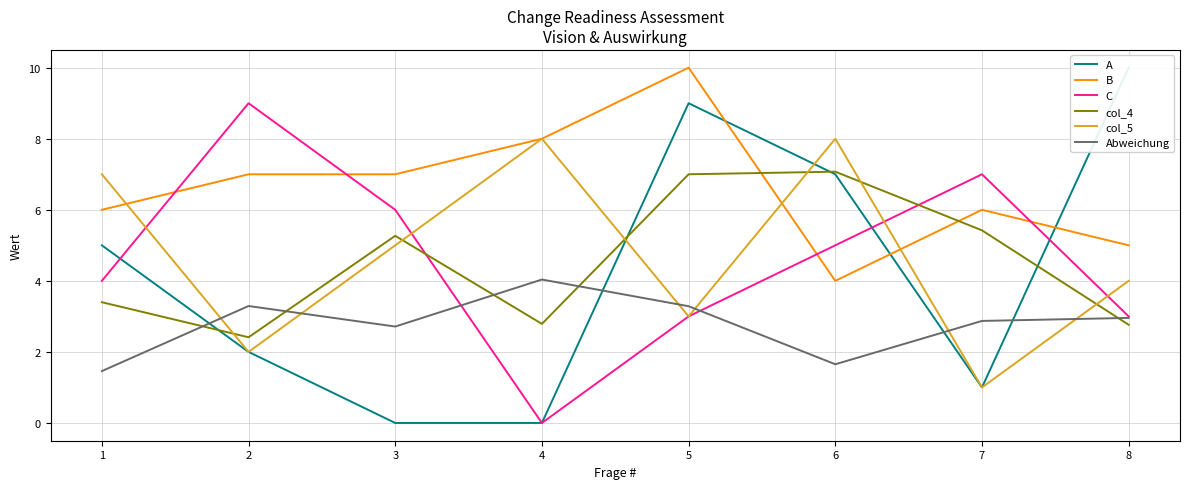

The value of Abweichung at 4 is 2.7. True or false?

False